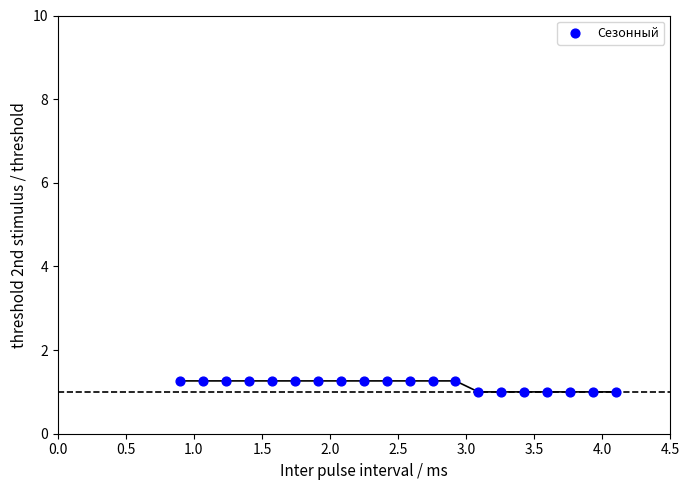

What is the range of X values (max minus min)?

3.2